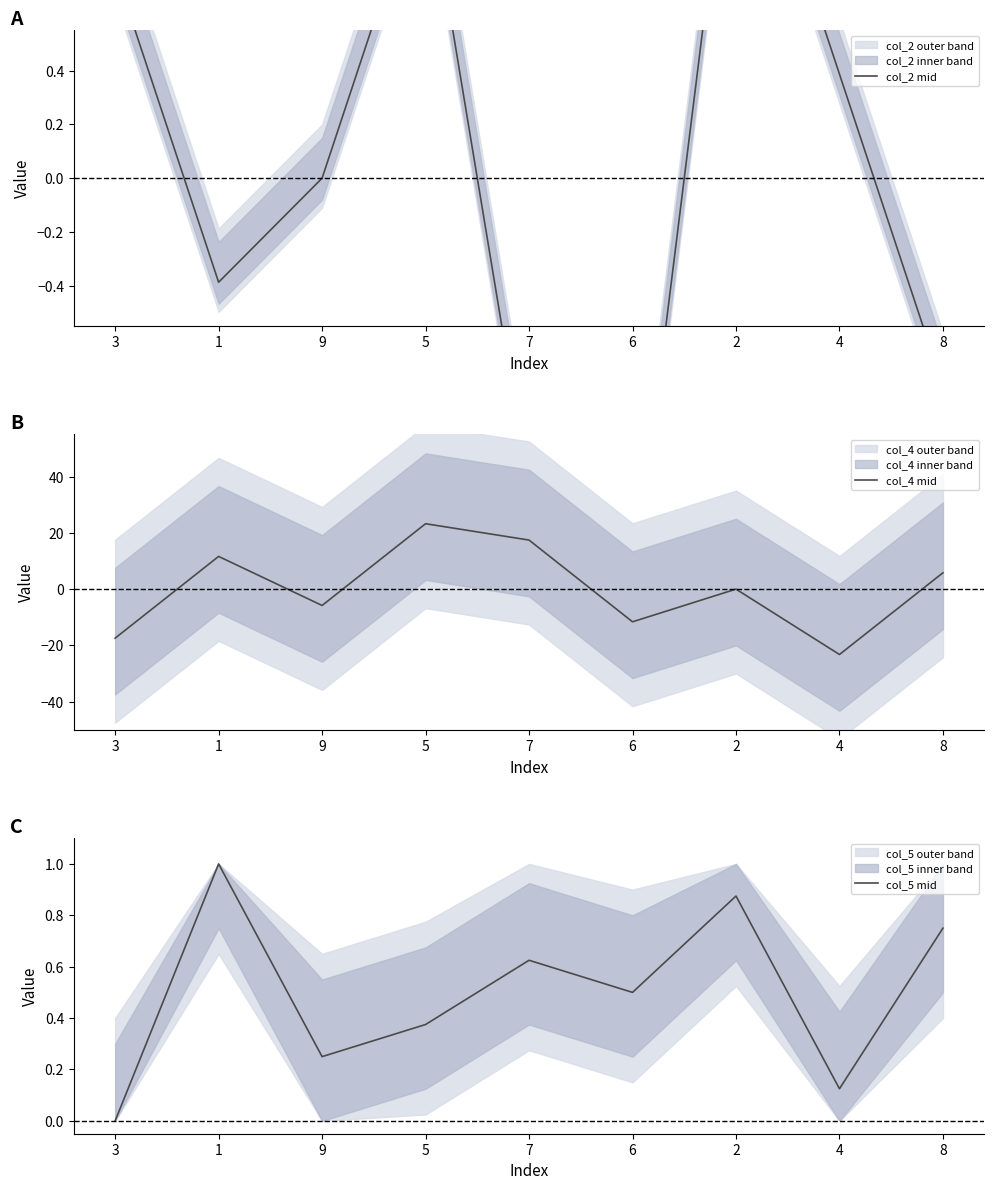

Between 5 and 7, which is larger?

5